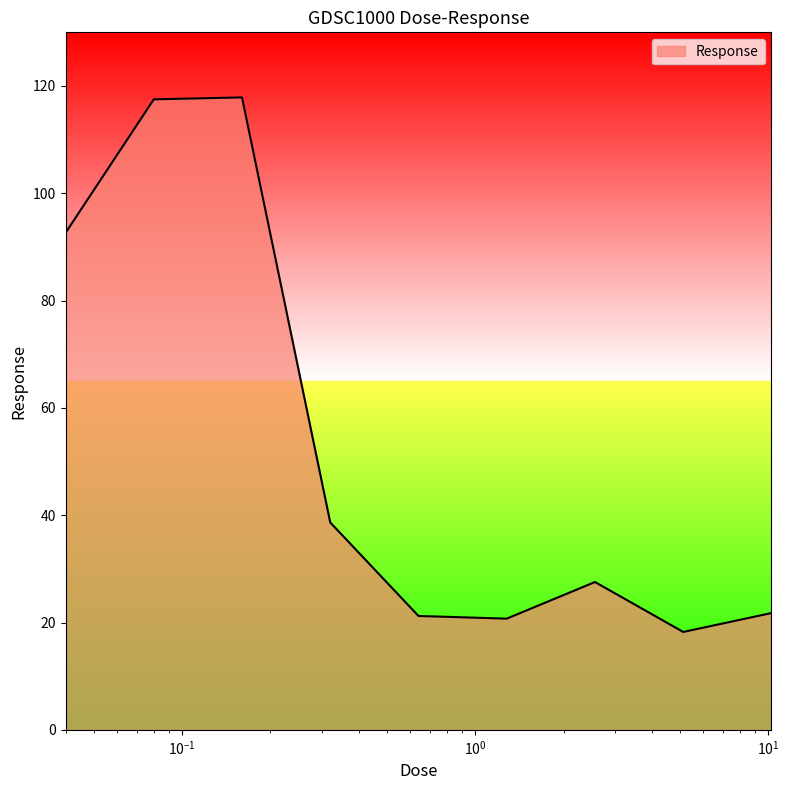

What is the maximum value shown in the chart?

117.9